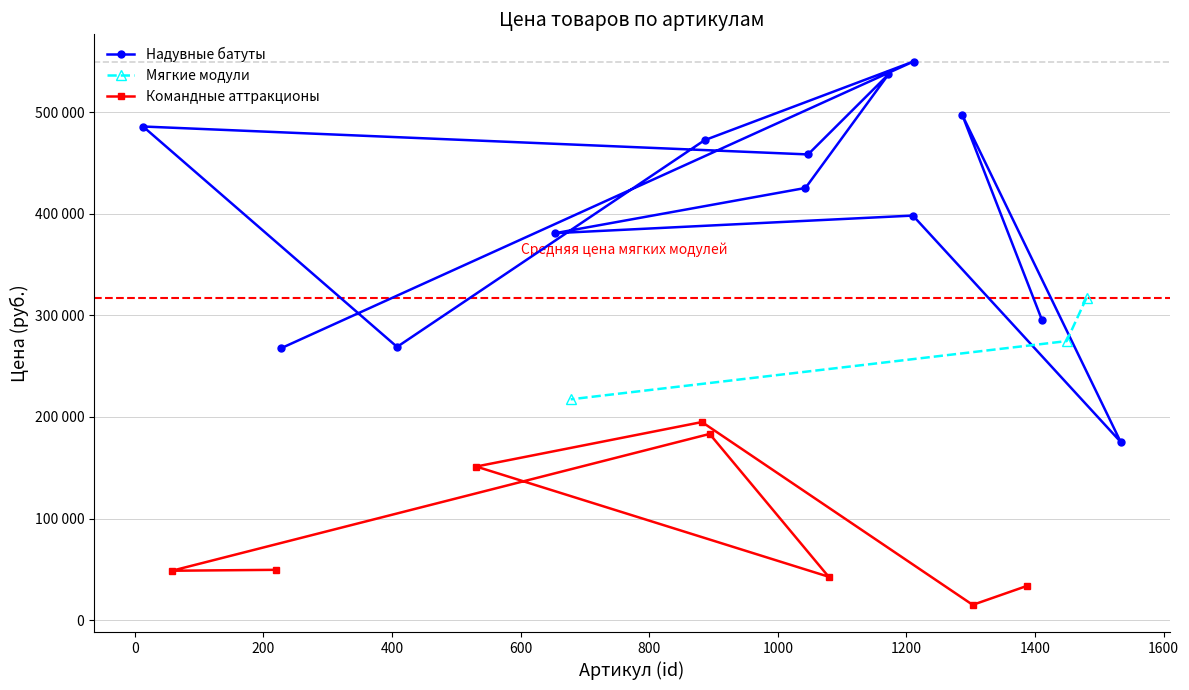

Which category has the highest value in the Надувные батуты series?

1211